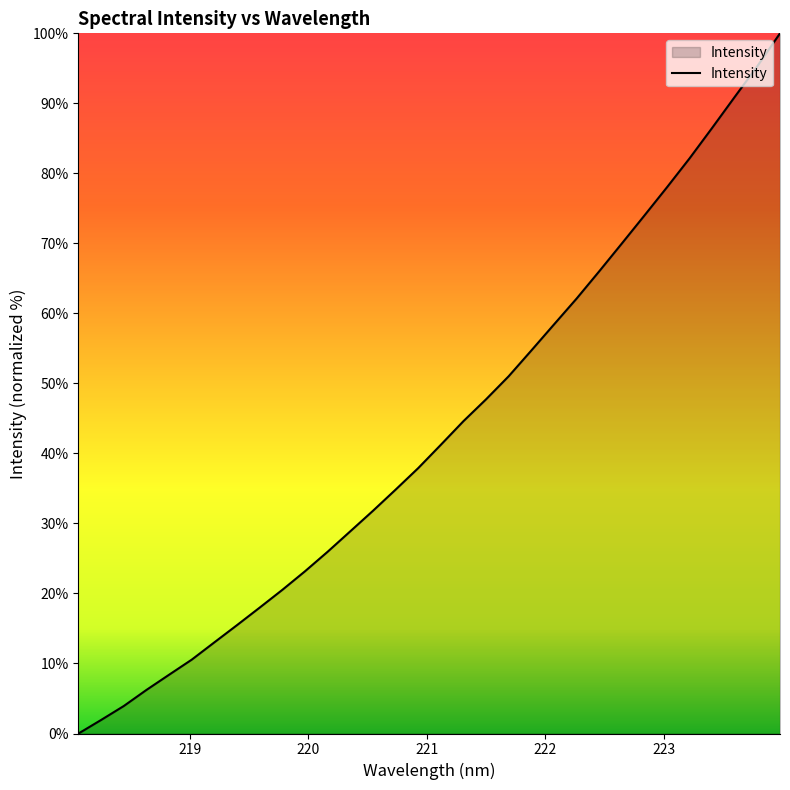

What is the maximum value shown in the chart?

100.0